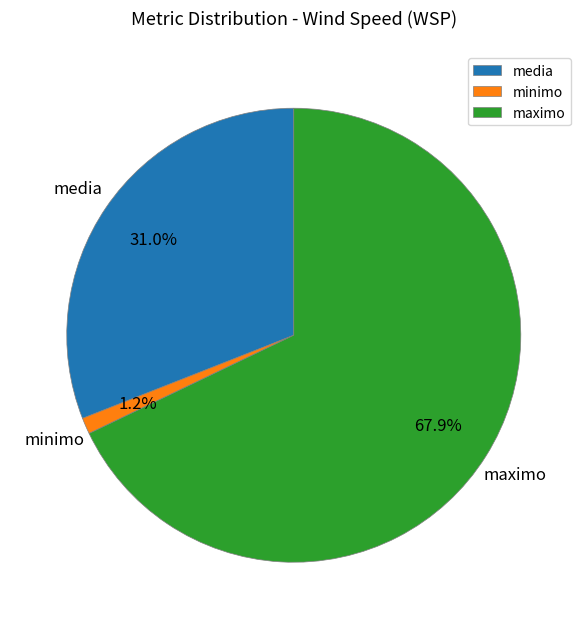

What is the largest slice in the pie chart?

maximo